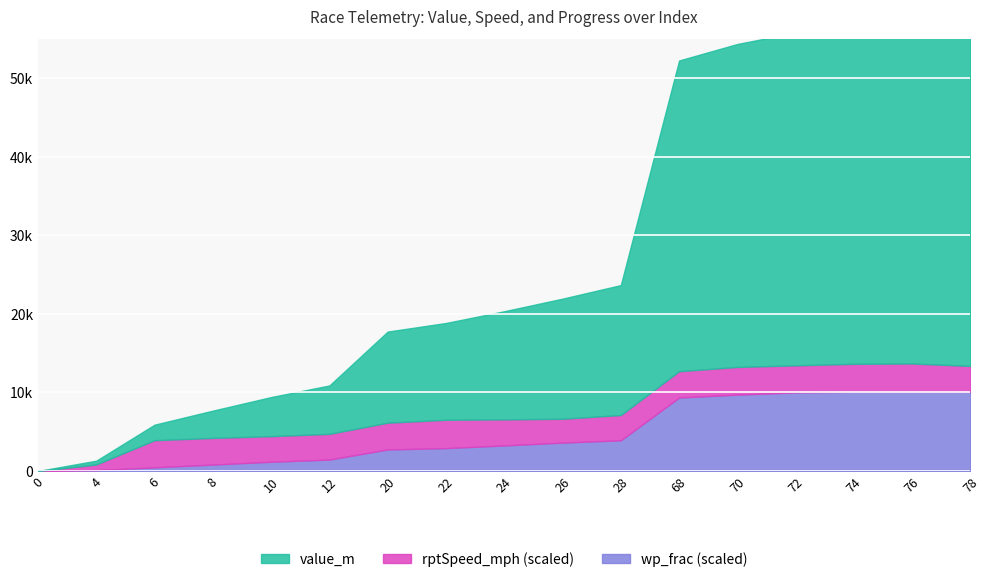

True or false: rptSpeed_mph and value_m cross at least once.

False